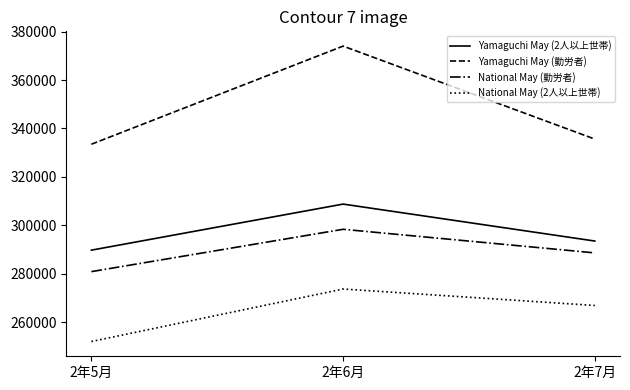

Is the value of Yamaguchi May (2人以上世帯) at 2年7月 greater than the value of Yamaguchi May (勤労者) at 2年5月?

No